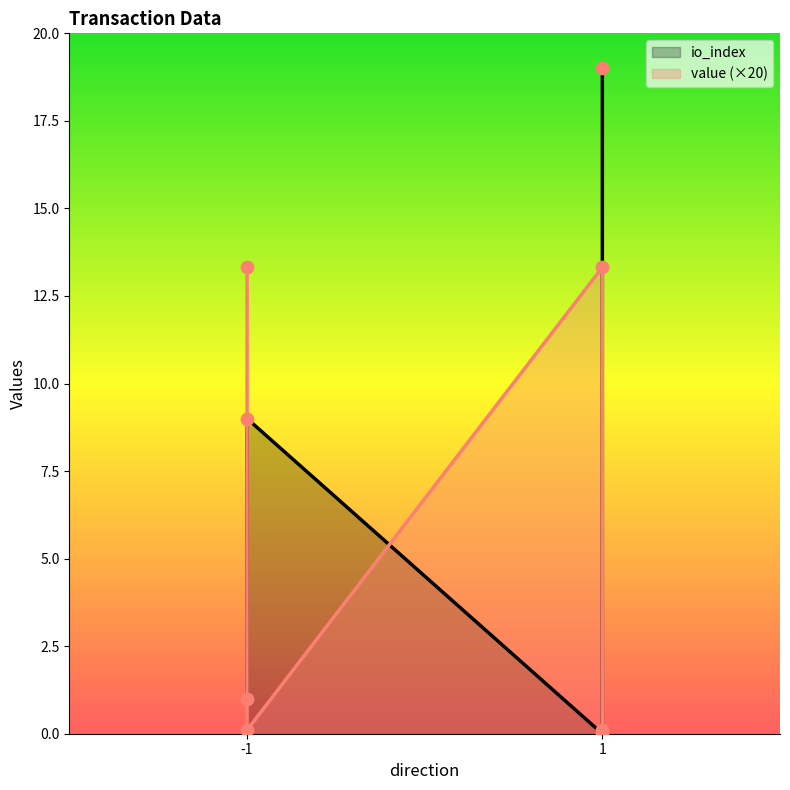

At which category is the sum across all series the highest?

1